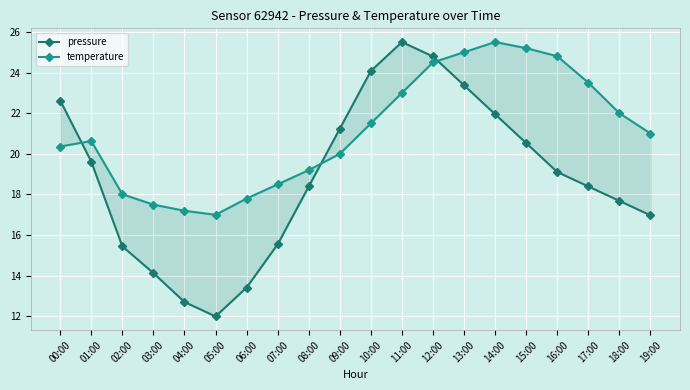

The temperature series shows 8.0 at 15:00. True or false?

False